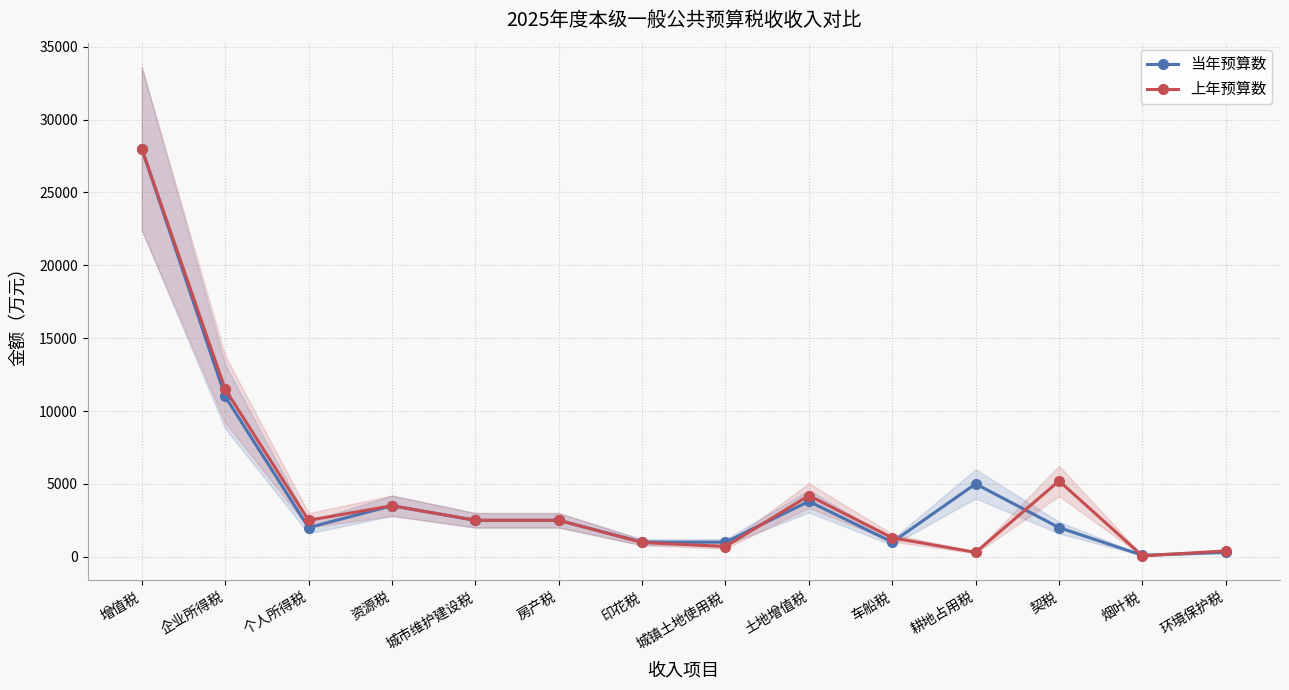

What is the difference between the second highest and minimum values in the 上年预算数 series?

11440